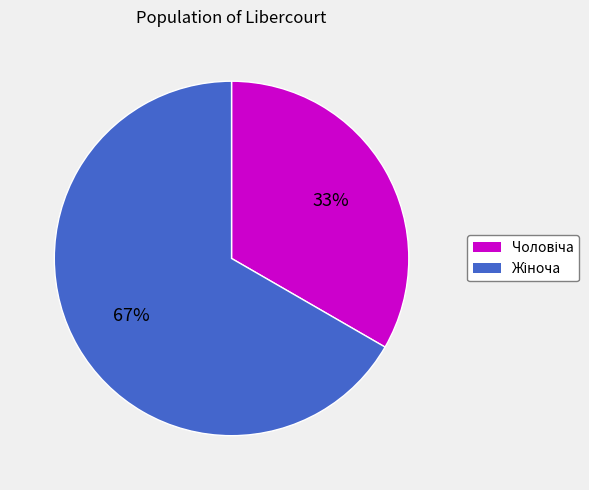

Is there a majority slice in this chart?

Yes